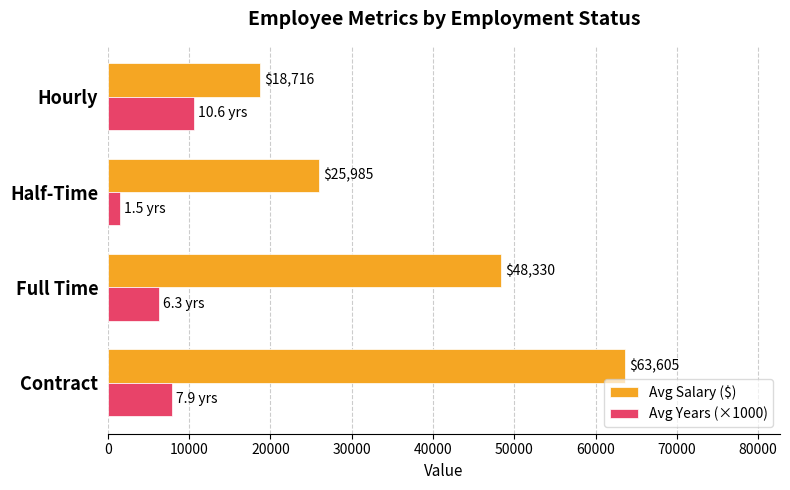

How many distinct data groups are displayed?

2